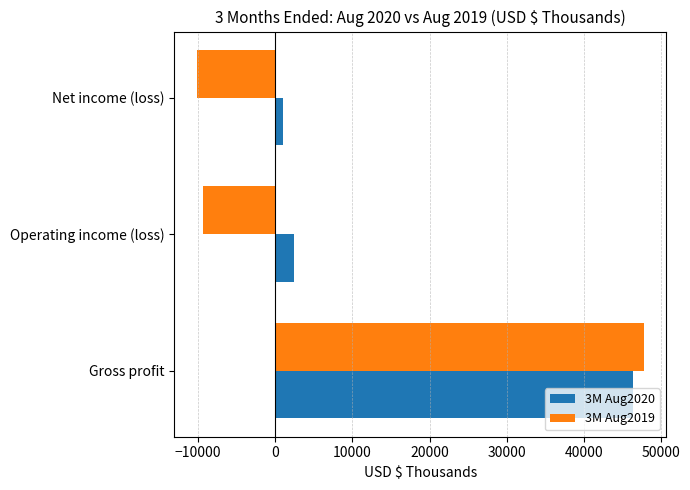

Rank the categories by 3M Aug2020 value from lowest to highest.

Net income (loss), Operating income (loss), Gross profit